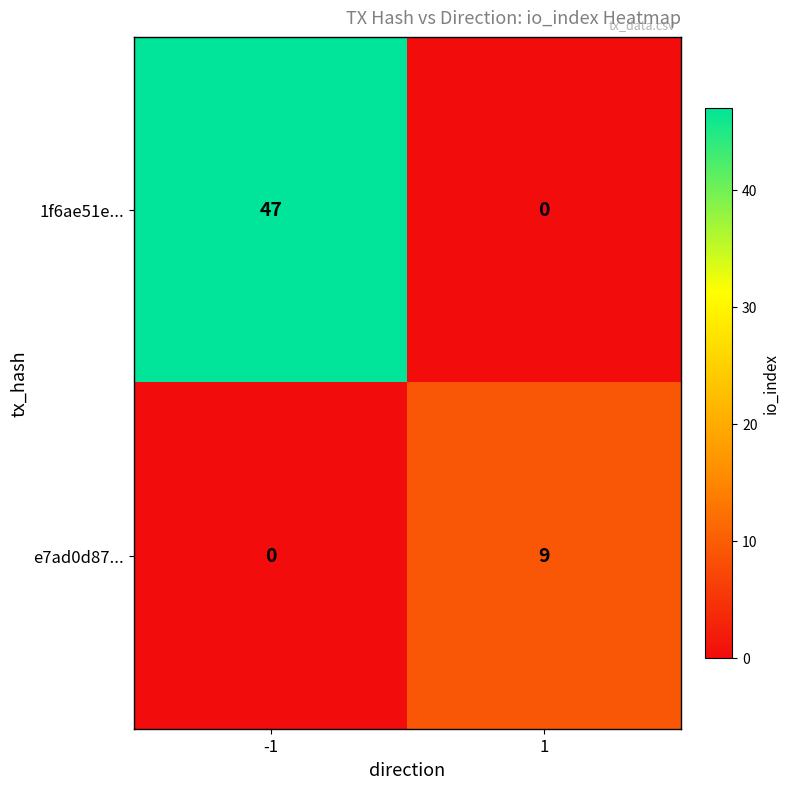

How many data points does each series have?

2